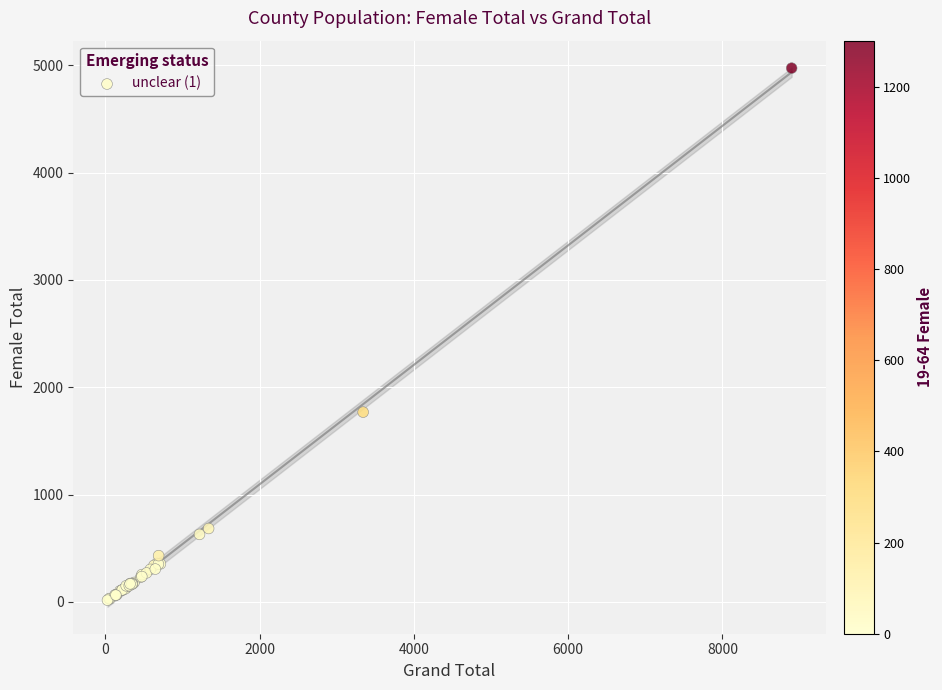

What Y value in the scatter plot is closest to 2494?

1768